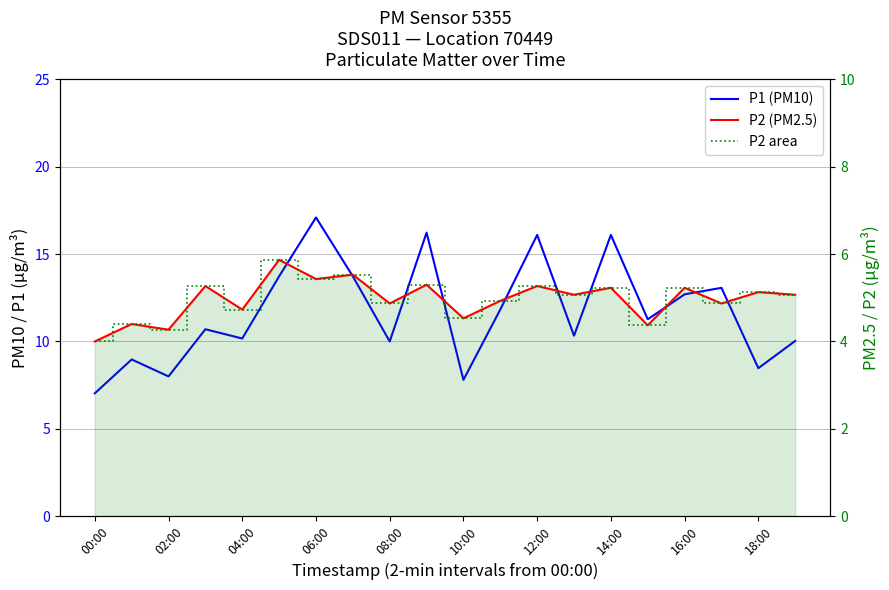

How many data points in P1 (PM10) are less than 11?

10